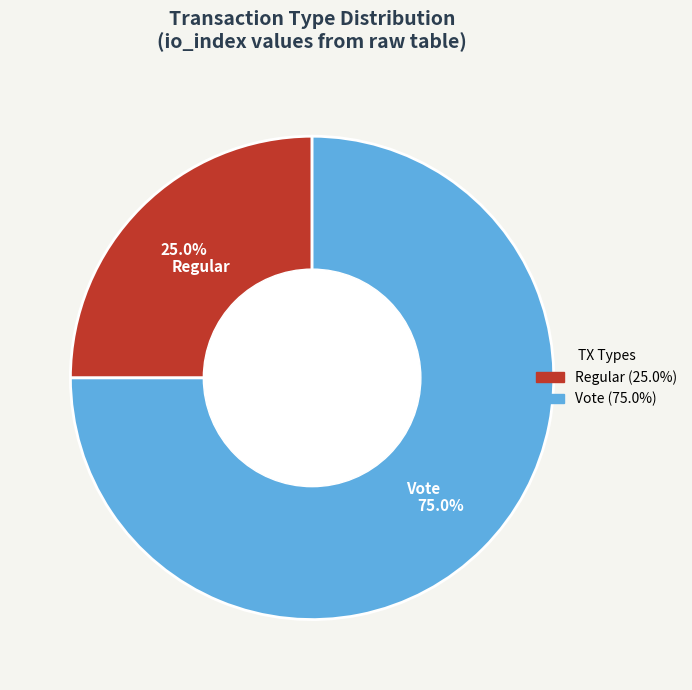

To the nearest percent, what is the combined percentage of Vote and Regular?

100%